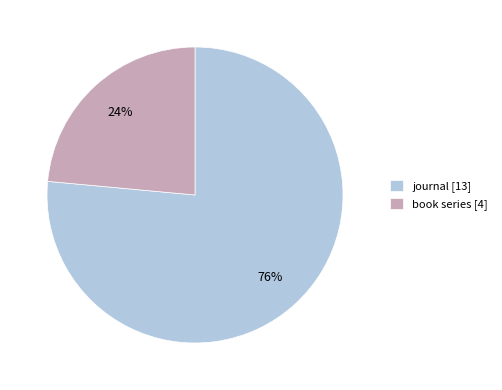

To the nearest percent, what percentage of the pie is journal?

76%